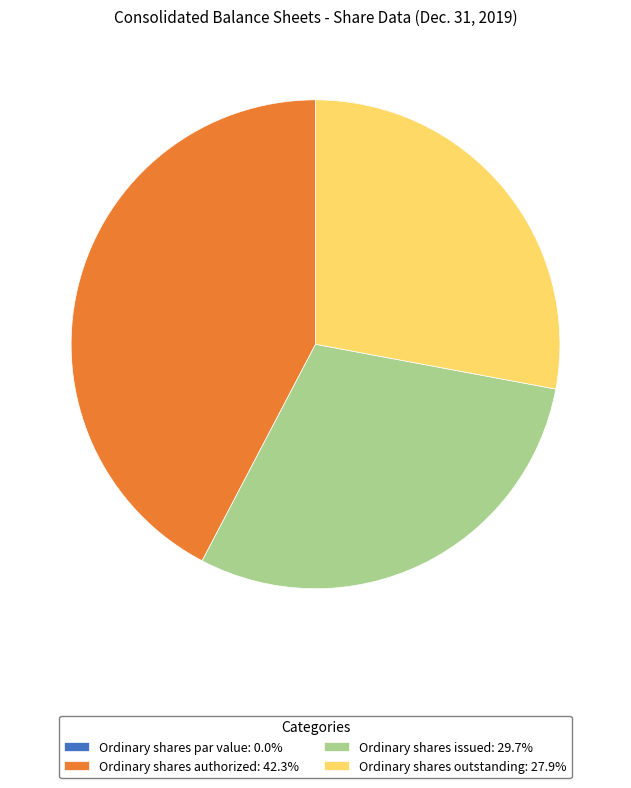

Do Ordinary shares outstanding: 27.9% and Ordinary shares authorized: 42.3% together represent more than half of the pie?

Yes